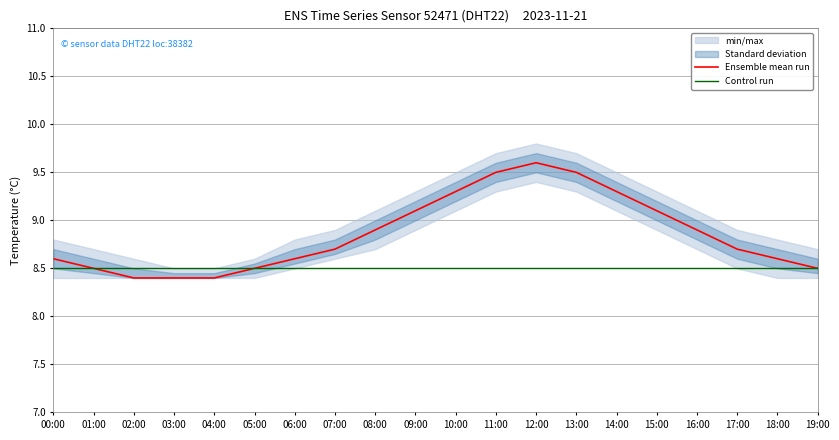

Rank the categories by Control run value from lowest to highest.

00:00, 01:00, 02:00, 03:00, 04:00, 05:00, 06:00, 07:00, 08:00, 09:00, 10:00, 11:00, 12:00, 13:00, 14:00, 15:00, 16:00, 17:00, 18:00, 19:00